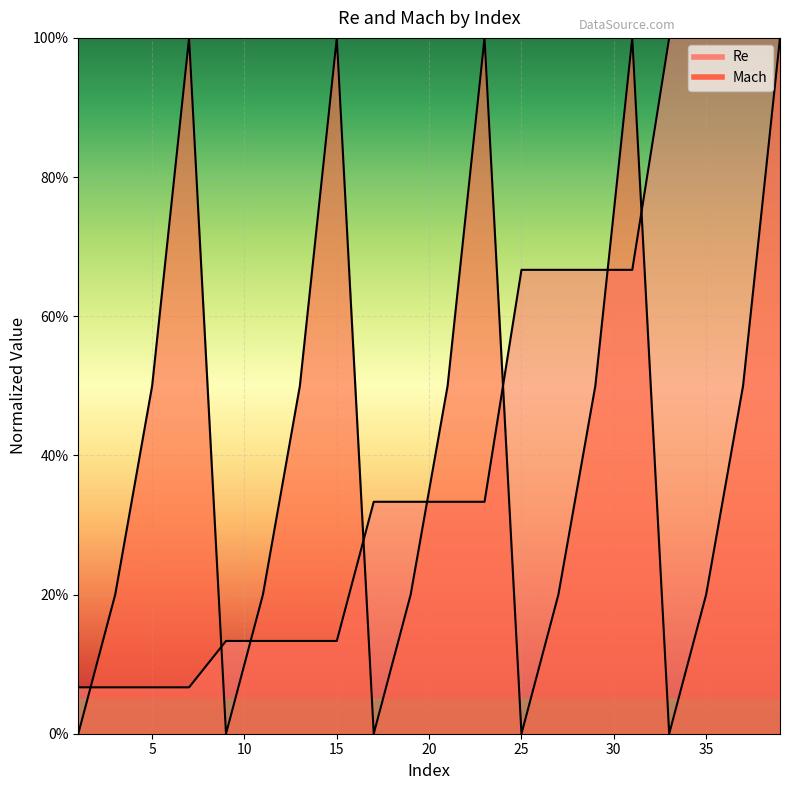

What is the maximum value shown in the chart?

1.0